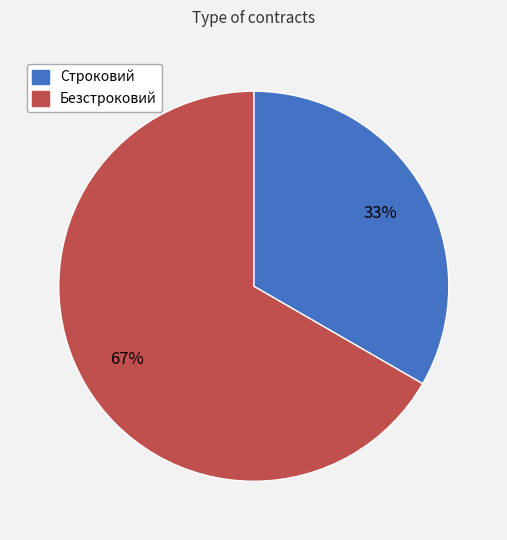

The Безстроковий slice represents 77% of the pie. True or false?

False